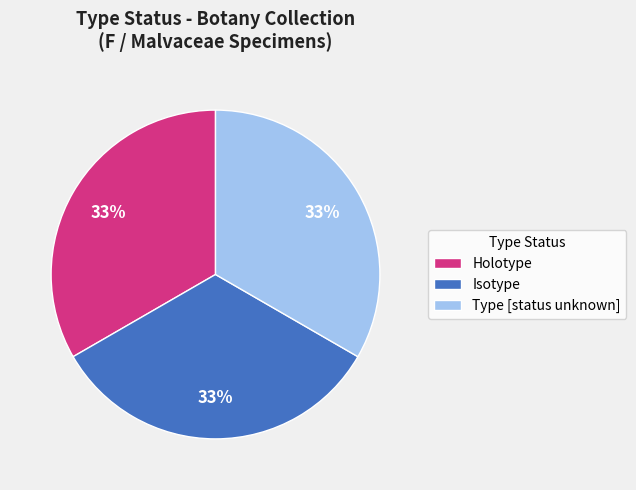

To the nearest percent, what portion does Holotype represent?

33%